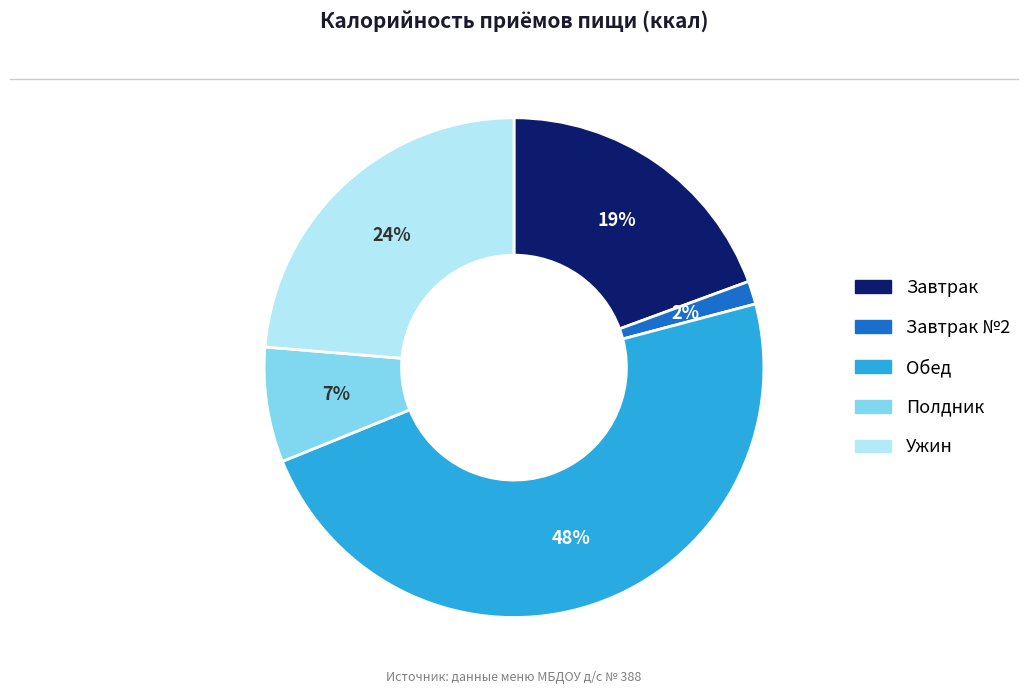

To the nearest percent, what is the average slice percentage?

20%